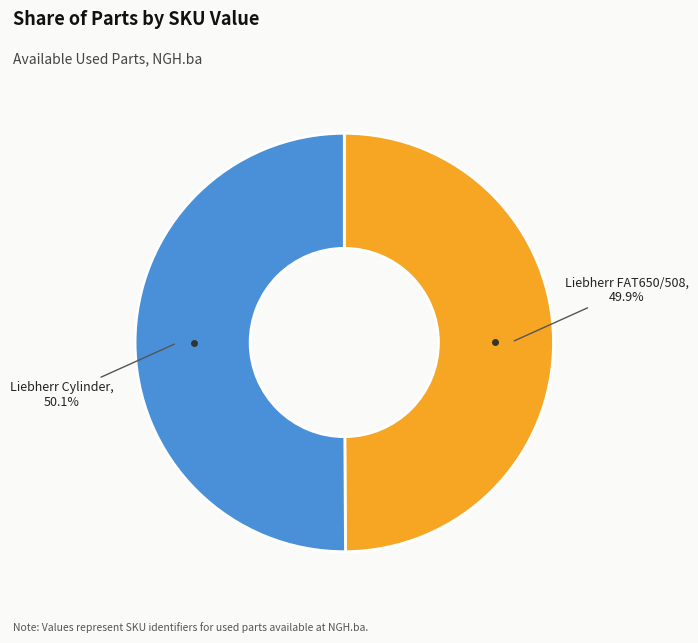

Does any single category account for the majority?

Yes